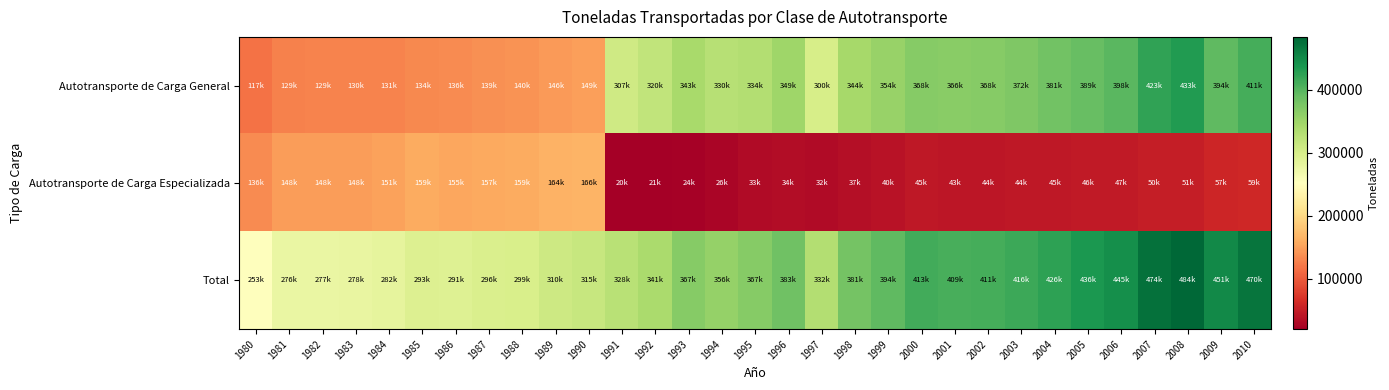

At how many categories does at least one series exceed 374858?

14